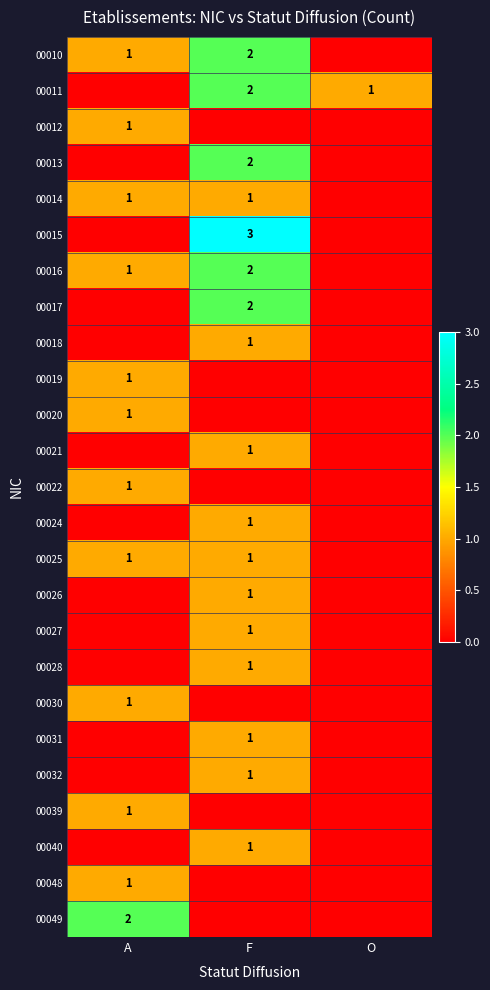

True or false: 00019 has a value of 0 at A.

False